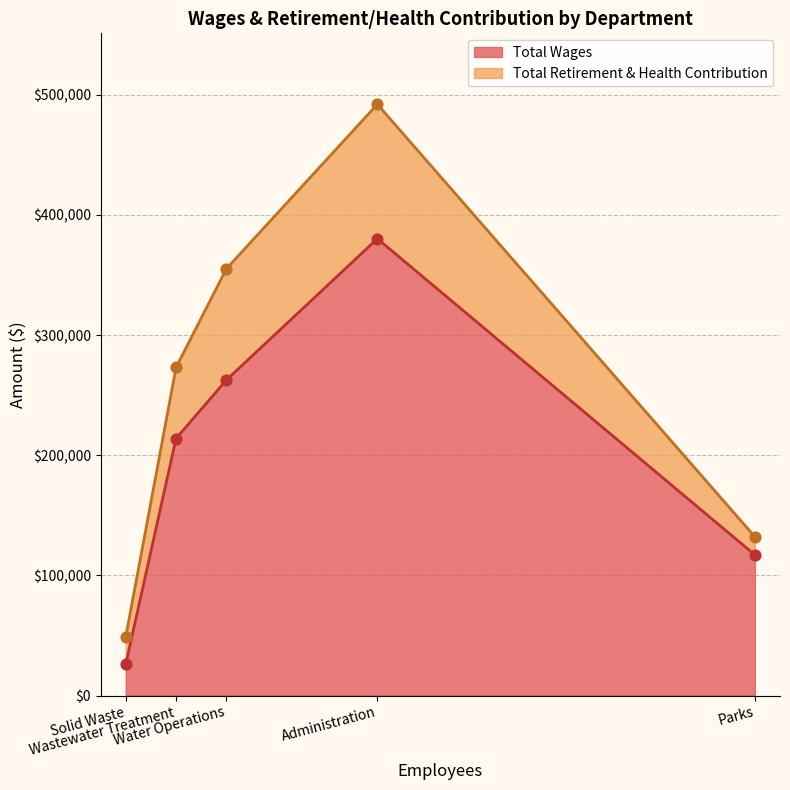

Is the value of Total Wages at Wastewater Treatment greater than the value of Total Retirement & Health Contribution at Solid Waste?

Yes